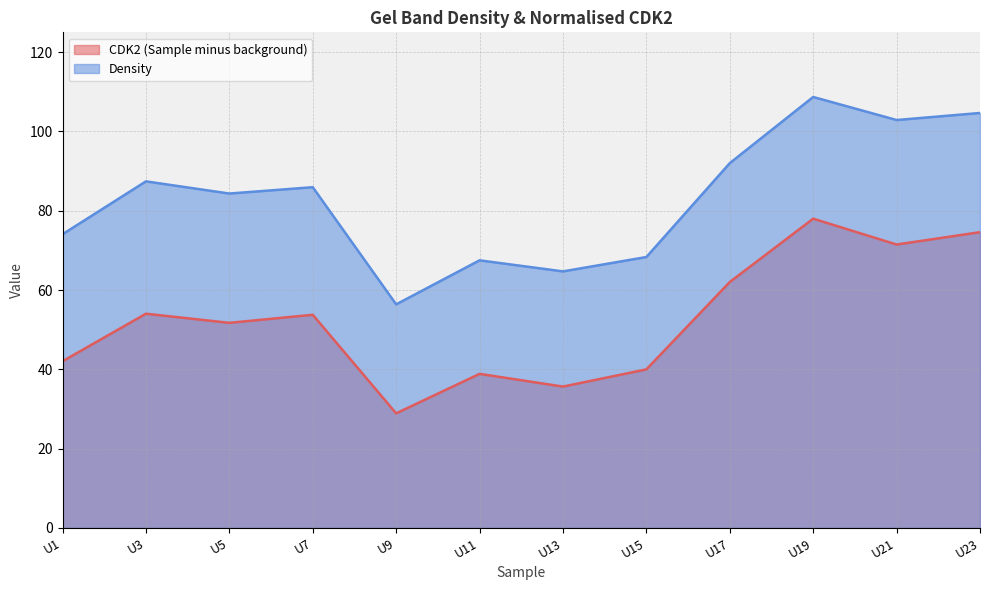

What is the difference between the maximum and minimum values in the Density series?

52.3